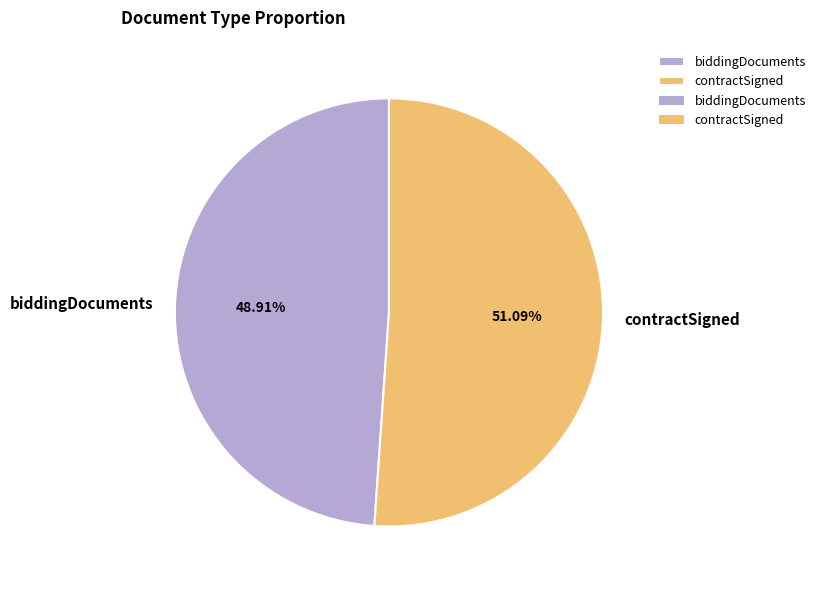

What percentage is the contractSigned slice, to the nearest percent?

51%